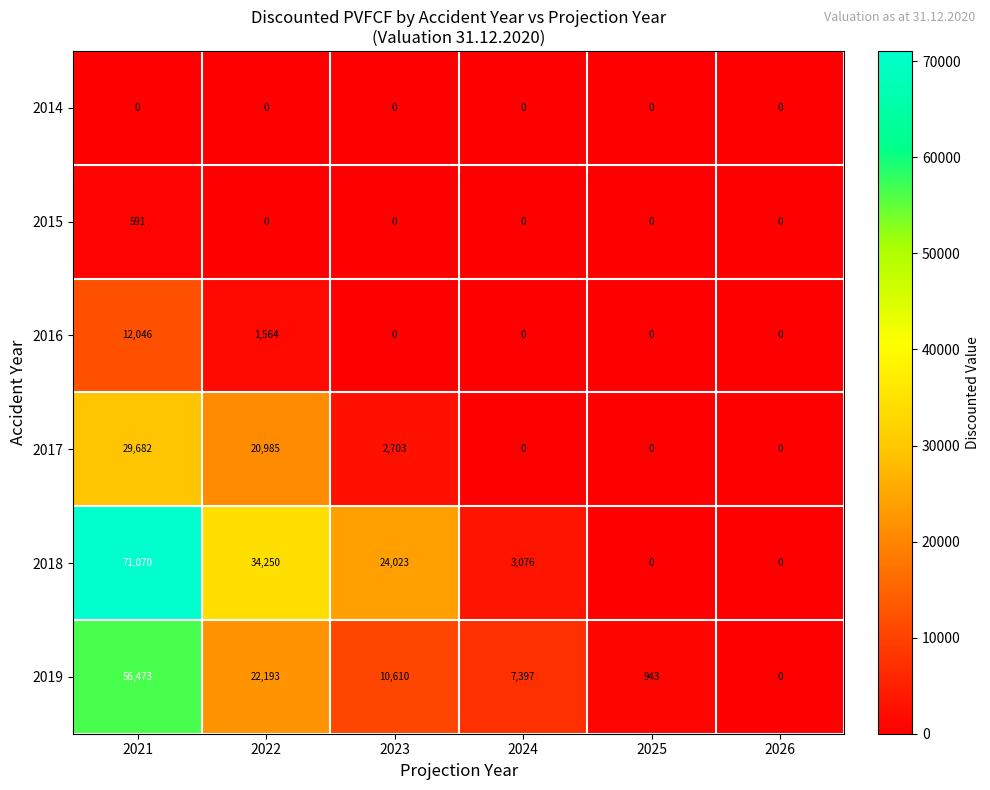

What is the difference between the highest and lowest values at 2024?

7397